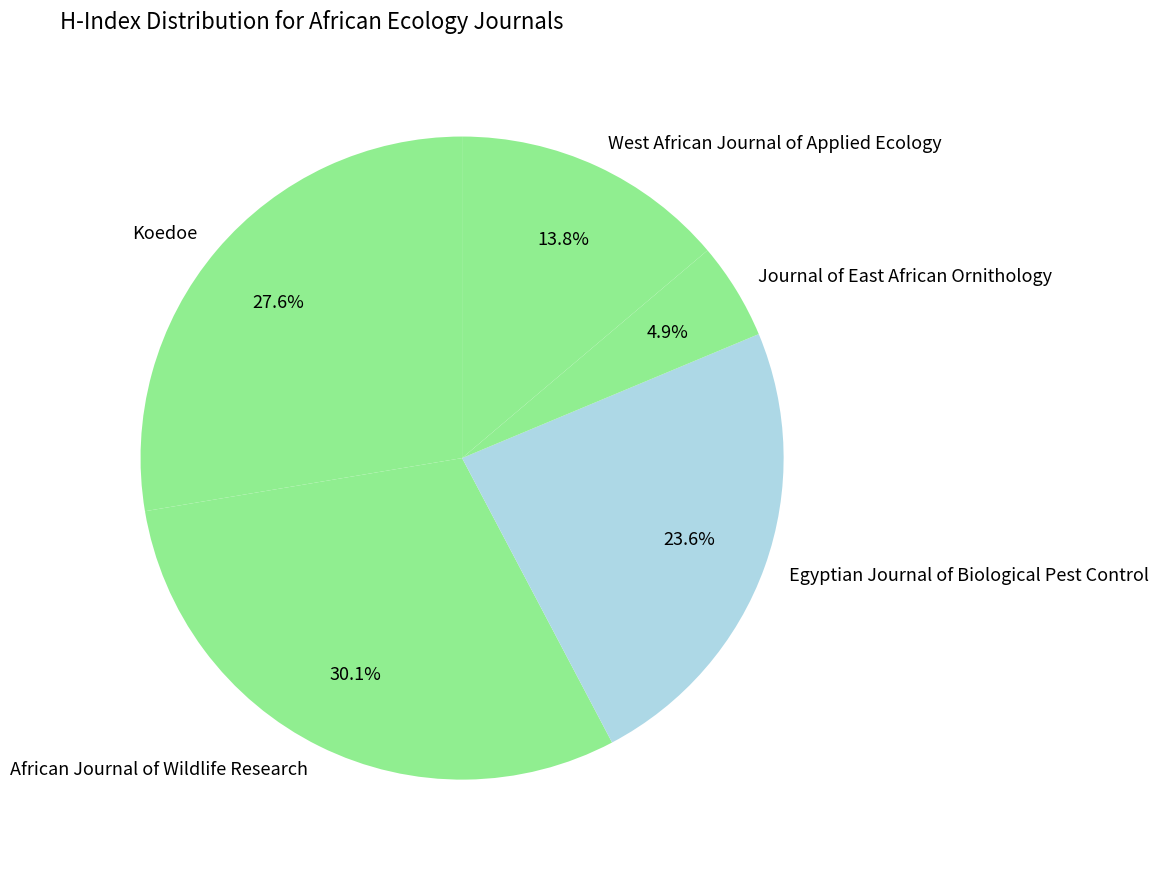

Is it true that Egyptian Journal of Biological Pest Control is 37% of the pie?

False